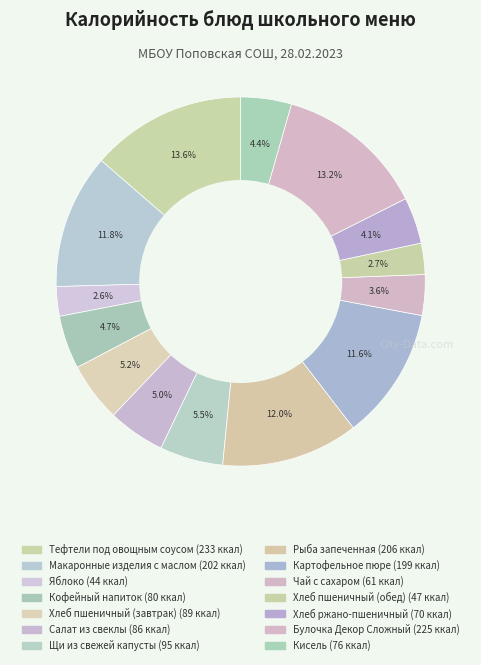

How many segments does this pie chart have?

14